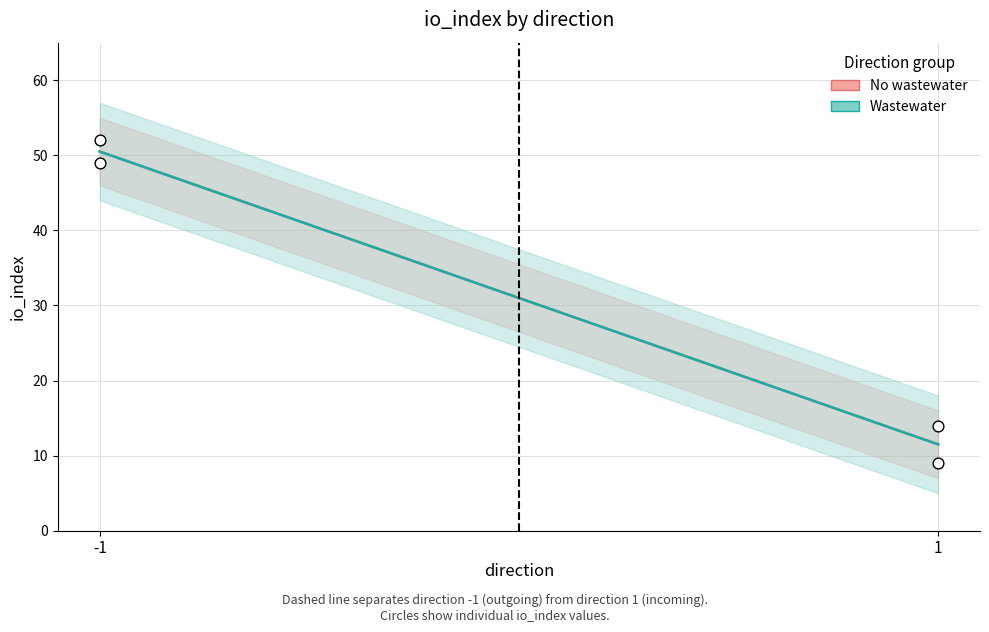

What is the range of Y values (max minus min)?

43